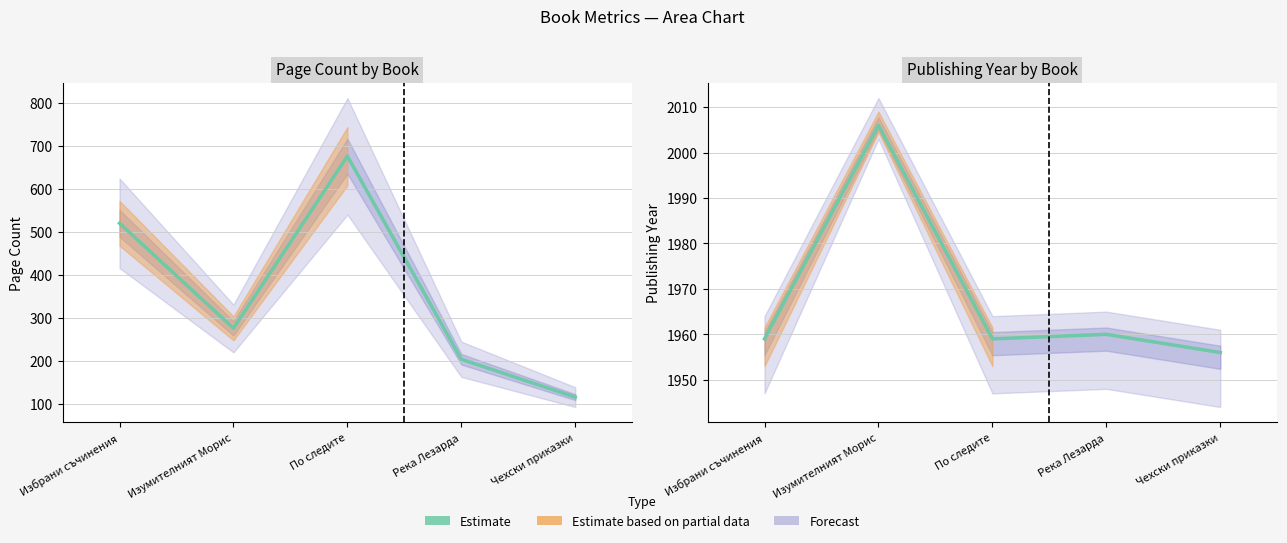

Is the value of publishingYear at Чехски приказки greater than the value of pageCount at Чехски приказки?

Yes